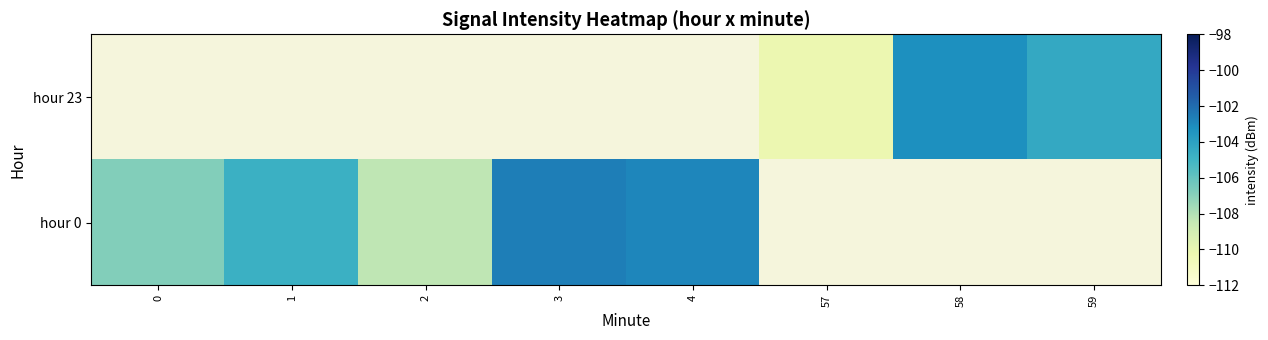

The hour 0 series shows -166.7 at 2. True or false?

False